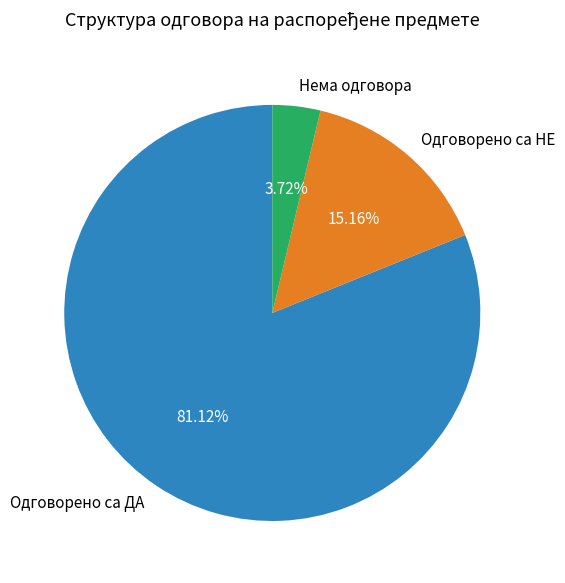

How much of the chart is everything except Одговорено са НЕ?

84.8%